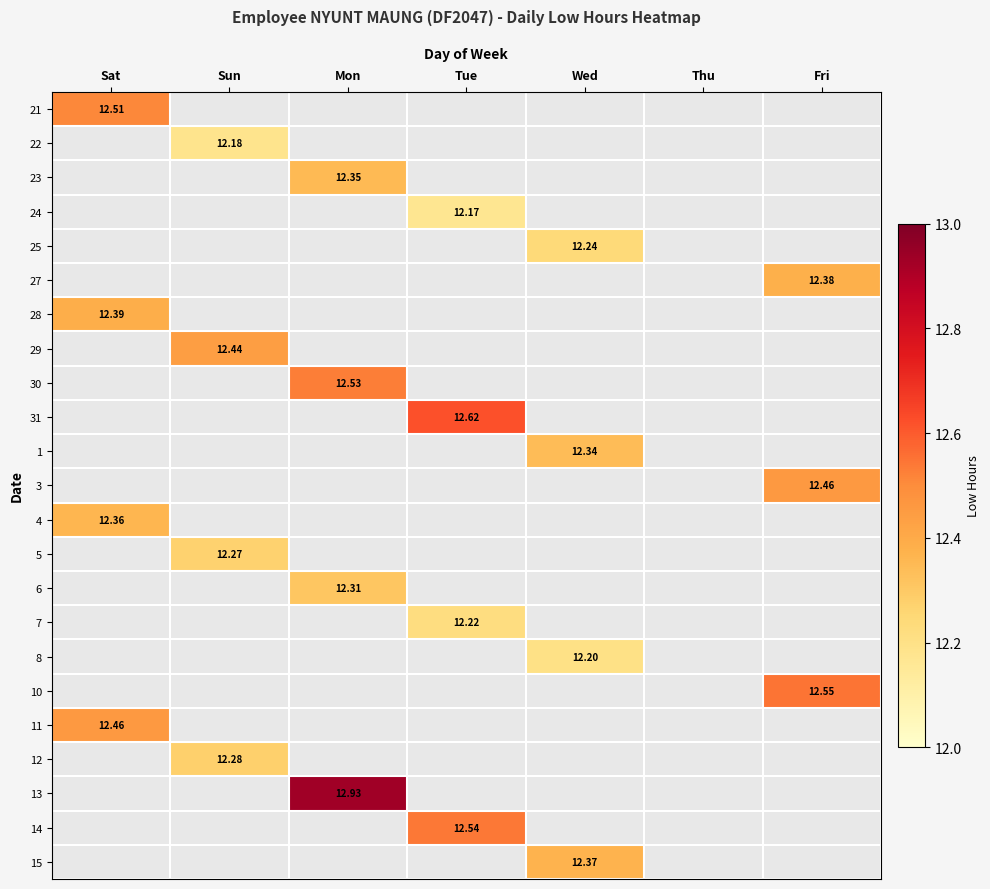

What is the total value across all series at Mon?

50.1